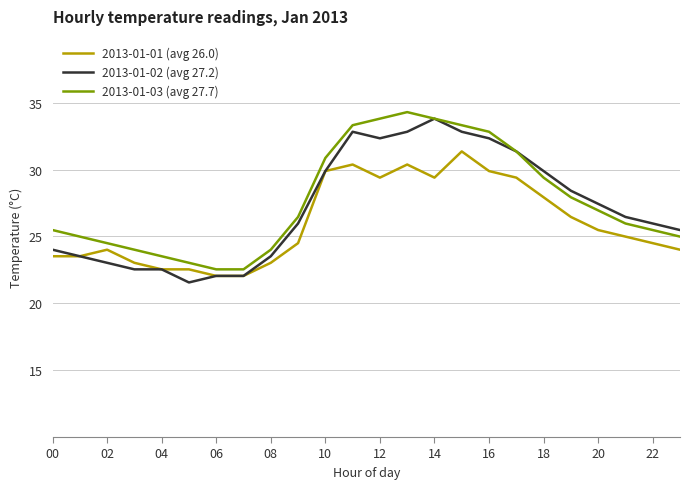

What is the greatest value displayed?

34.3